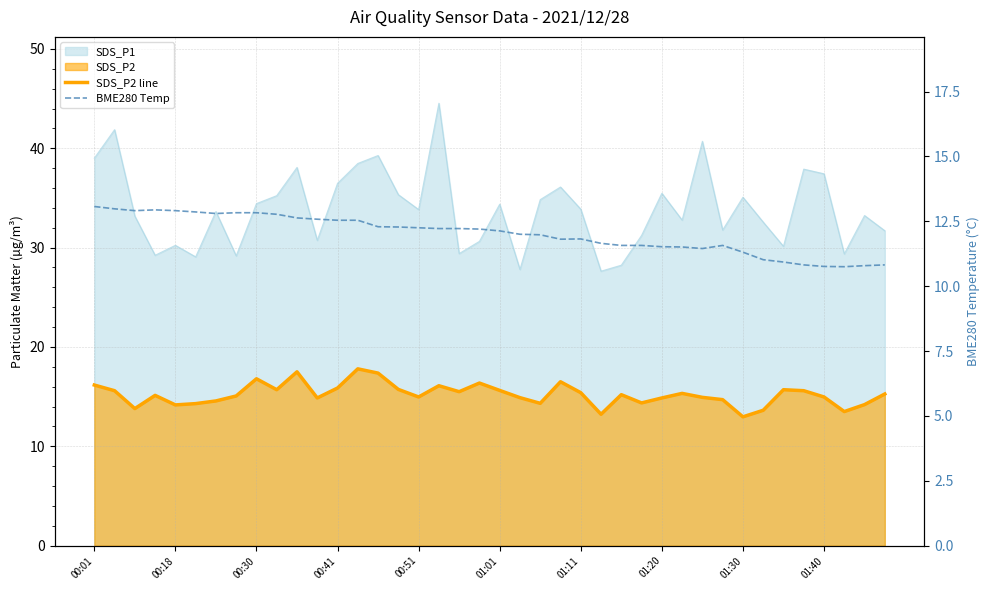

What is the difference between the BME280 Temp values at 20 and 39?

1.3